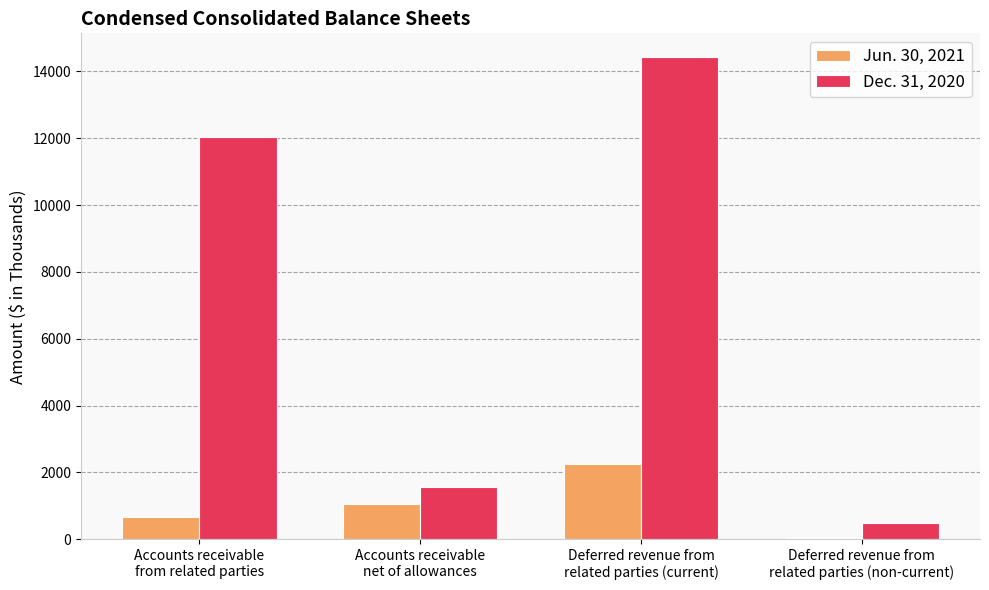

How many groups of bars are there?

4